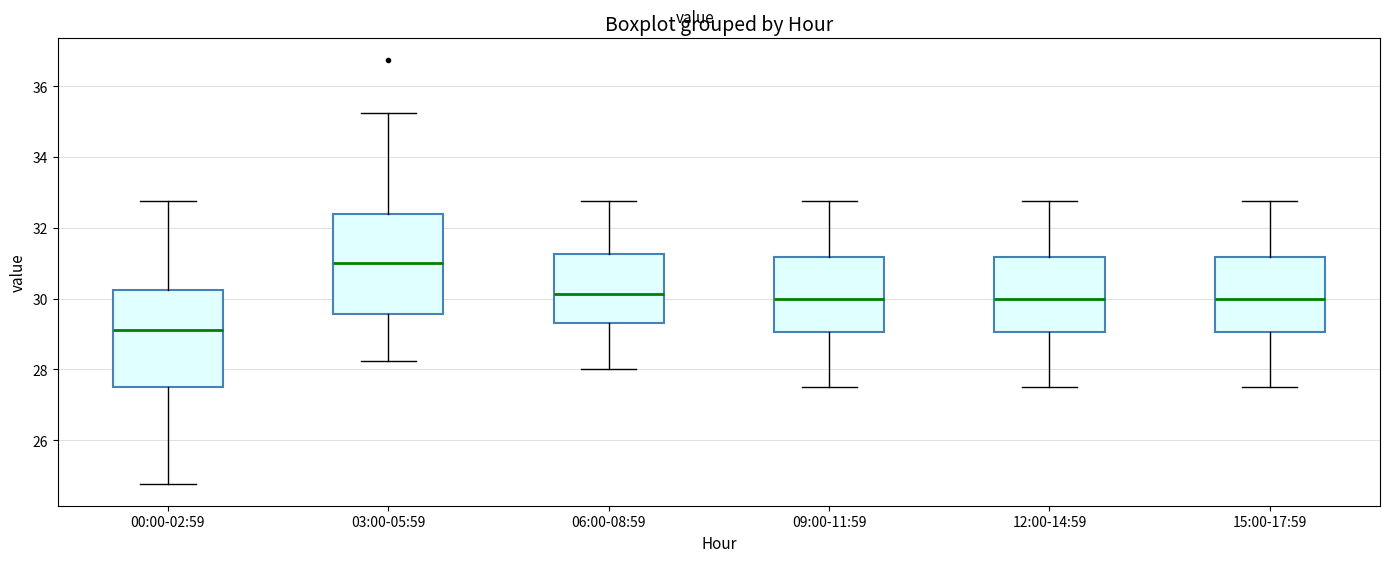

Reading left to right, transcribe this box plot: for each box, give where its median line is, the range the box spans, and where its two whiskers end, as read against the y-axis. The values are not printed on the chart, so give them approximately, as read against the axis.

00:00-02:59: median 29.2, box 27.6 to 30.2, whiskers 24.8 to 32.8
03:00-05:59: median 31.0, box 29.6 to 32.4, whiskers 28.2 to 35.2
06:00-08:59: median 30.2, box 29.4 to 31.2, whiskers 28.0 to 32.8
09:00-11:59: median 30.0, box 29.0 to 31.2, whiskers 27.6 to 32.8
12:00-14:59: median 30.0, box 29.0 to 31.2, whiskers 27.6 to 32.8
15:00-17:59: median 30.0, box 29.0 to 31.2, whiskers 27.6 to 32.8